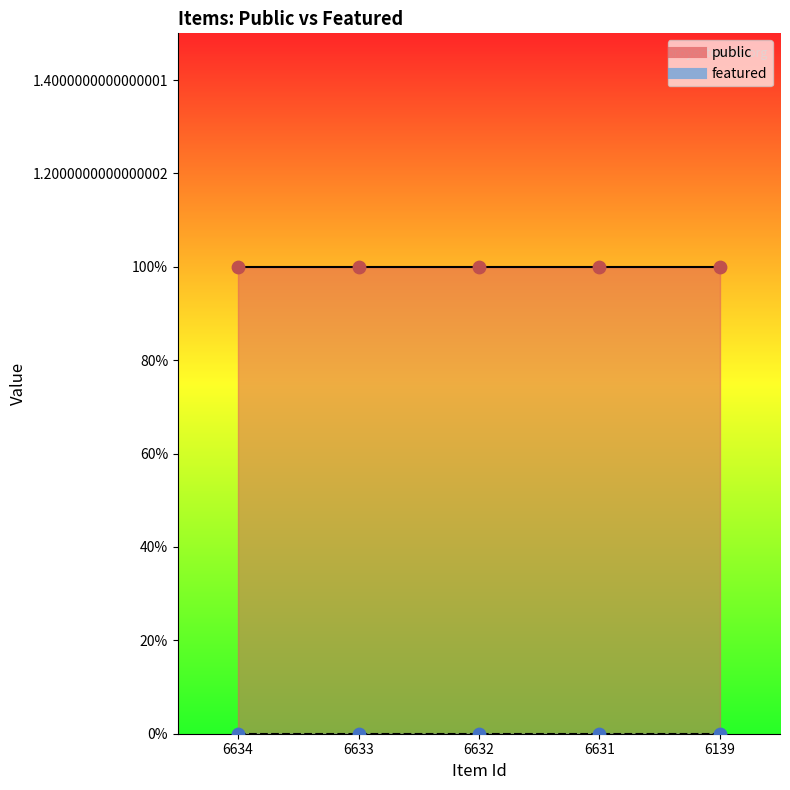

At which category is the sum across all series the highest?

6634